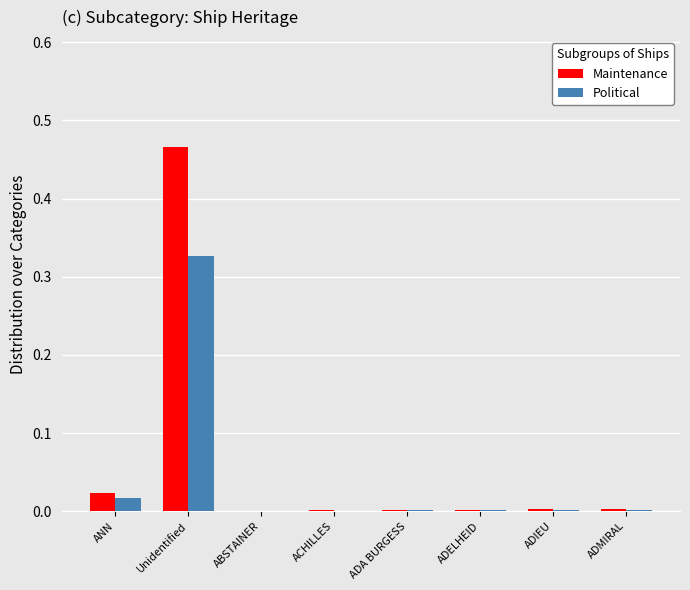

Is it true that Maintenance equals 0.0 at ABSTAINER?

True